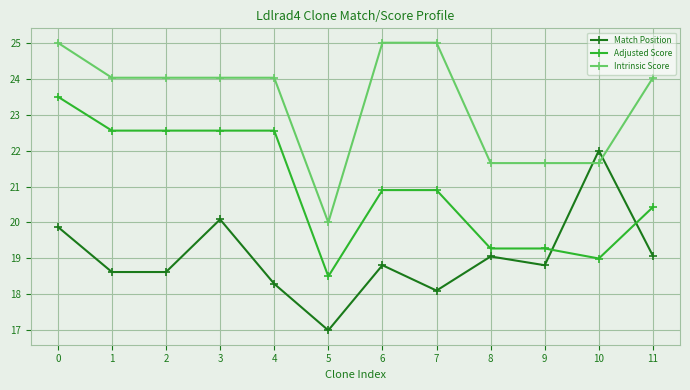

At which category does the chart reach its minimum across all series?

5